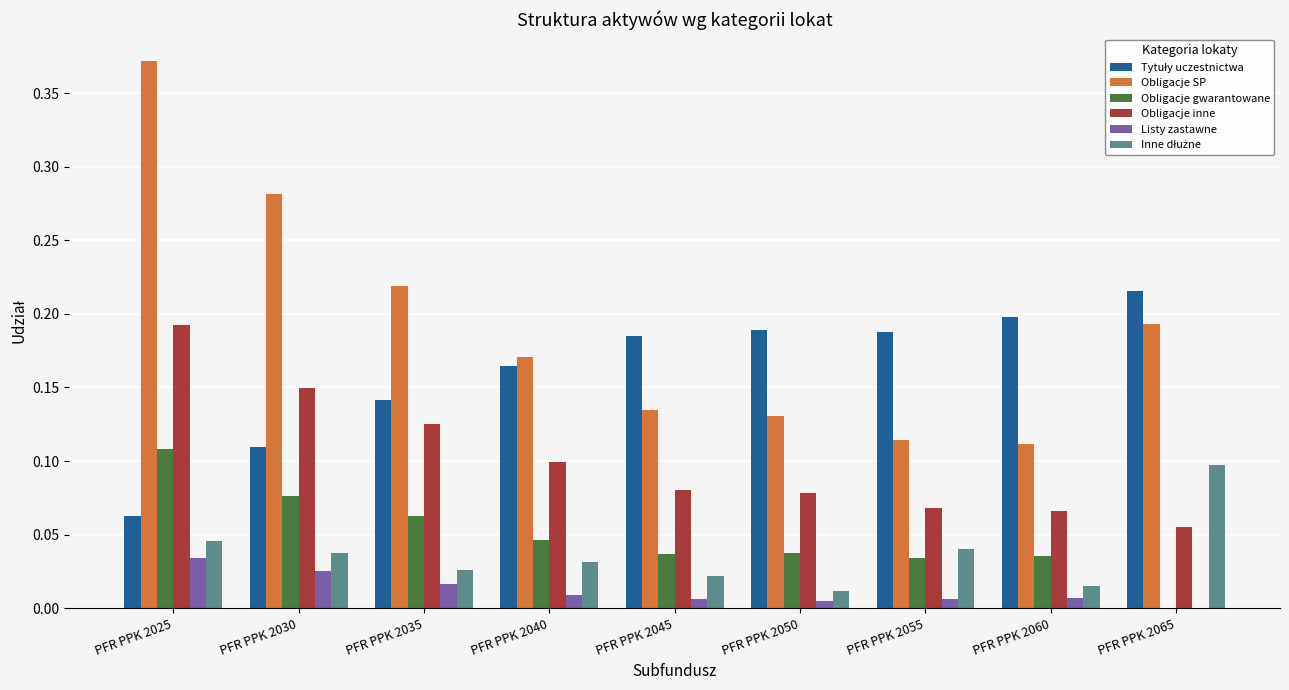

At which label does Obligacje inne reach its peak?

PFR PPK 2025